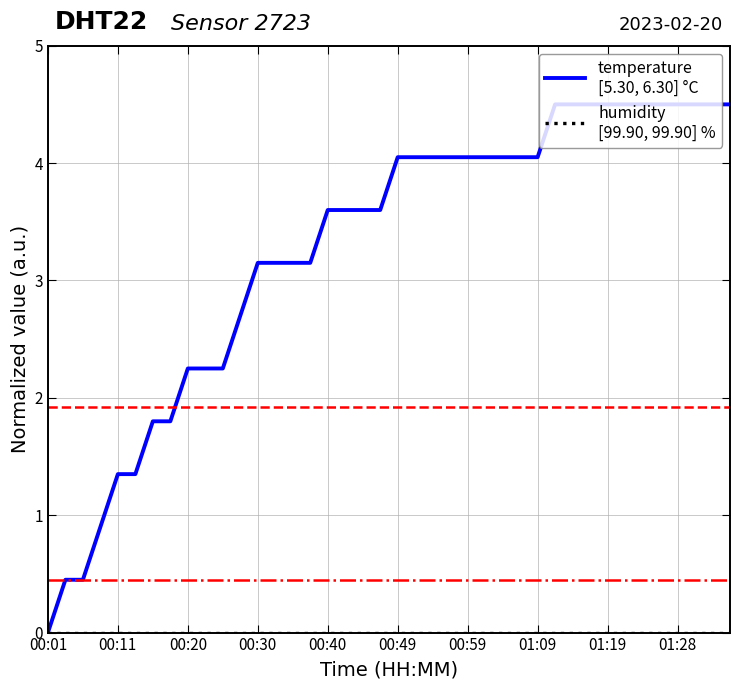

What is the greatest value displayed?

4.5